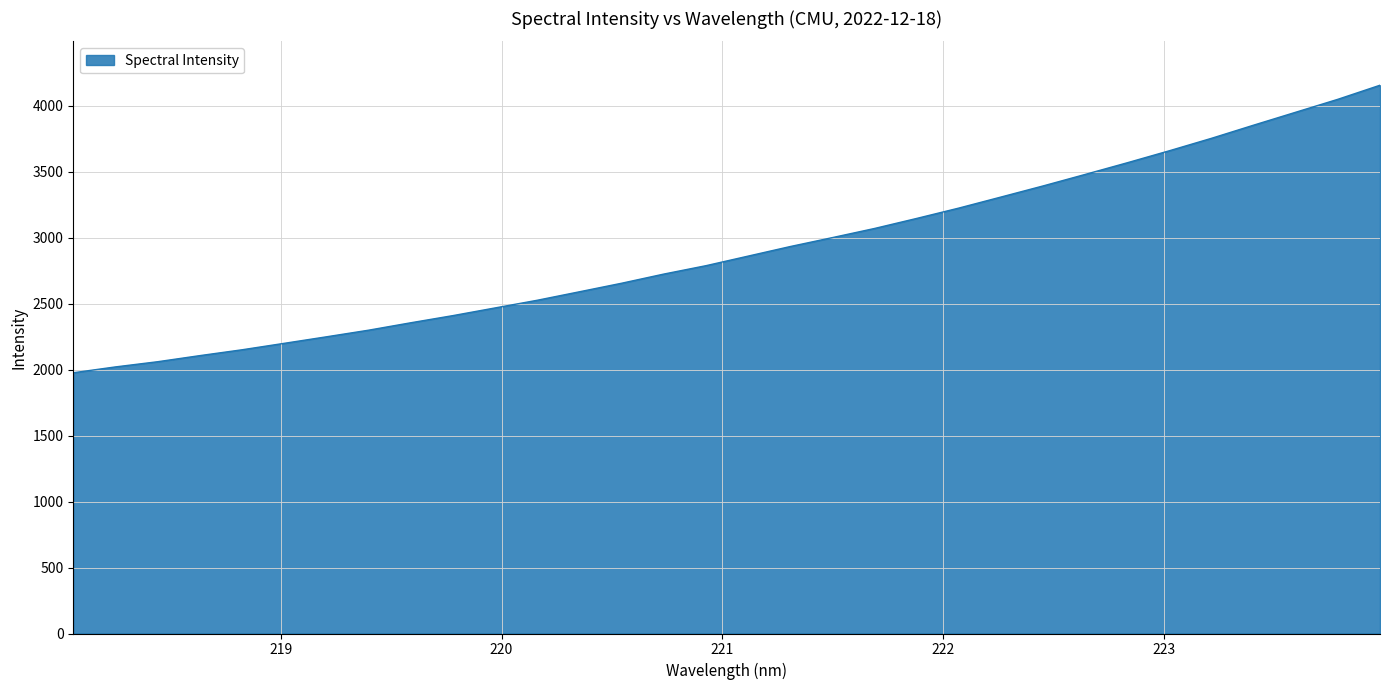

What is the difference between the maximum and minimum values?

2179.5